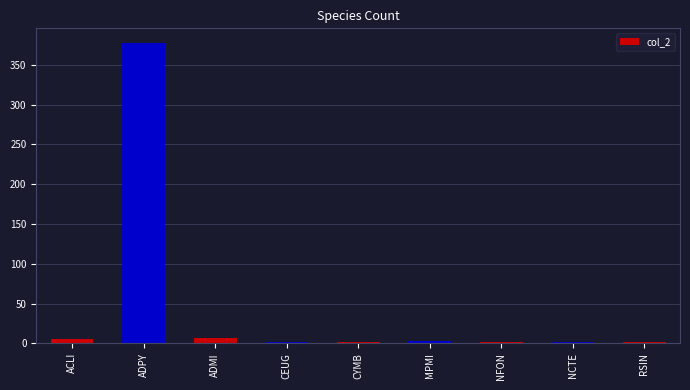

What is the label of the 9th bar from the right?

ACLI